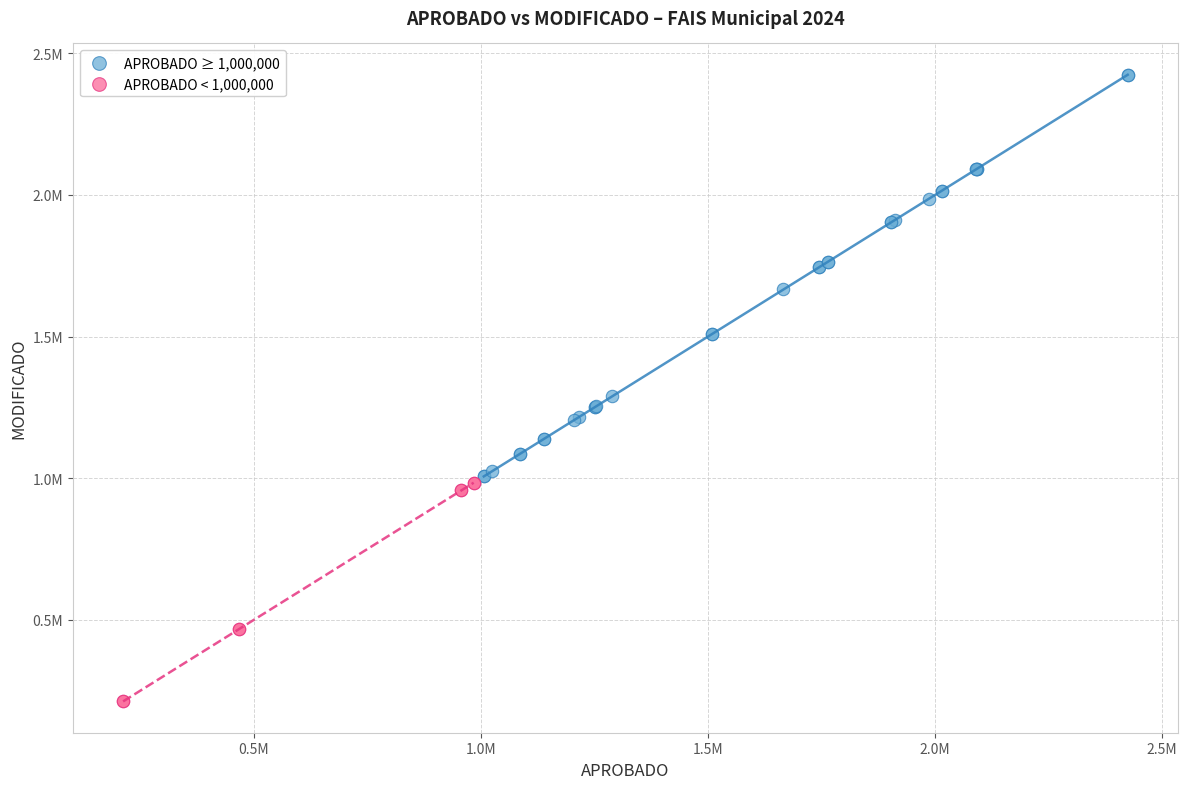

What are all the series names shown in the legend?

APROBADO ≥ 1,000,000, APROBADO < 1,000,000